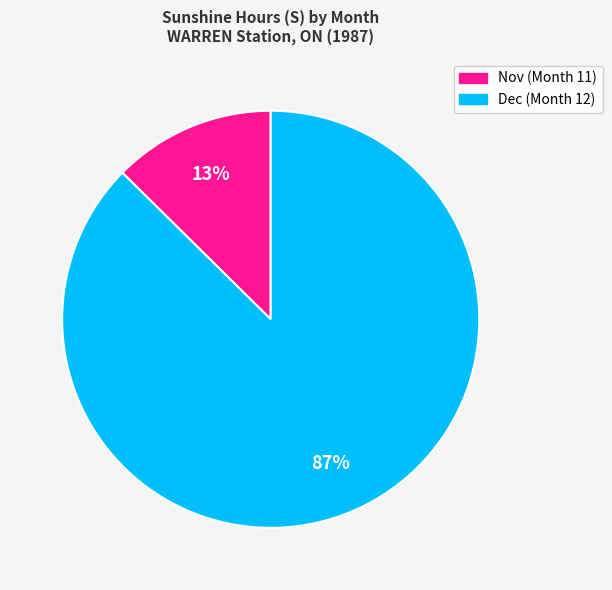

What percentage is the Nov (Month 11) slice, to the nearest percent?

13%